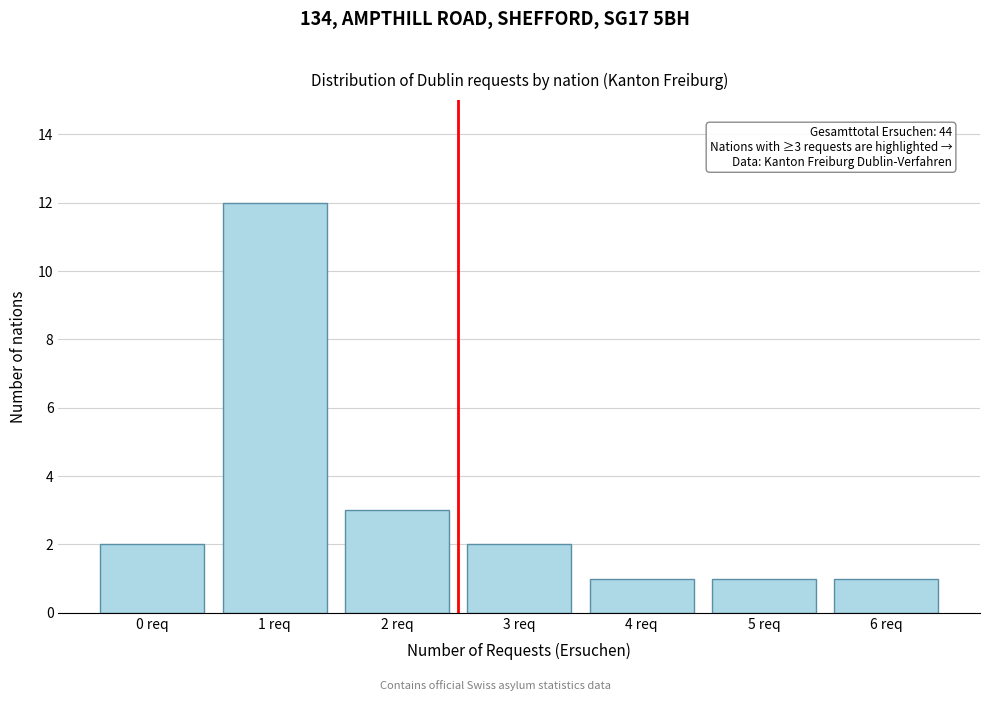

Reading left to right, extract all data points from this chart.

2	12	3	2	1	1	1